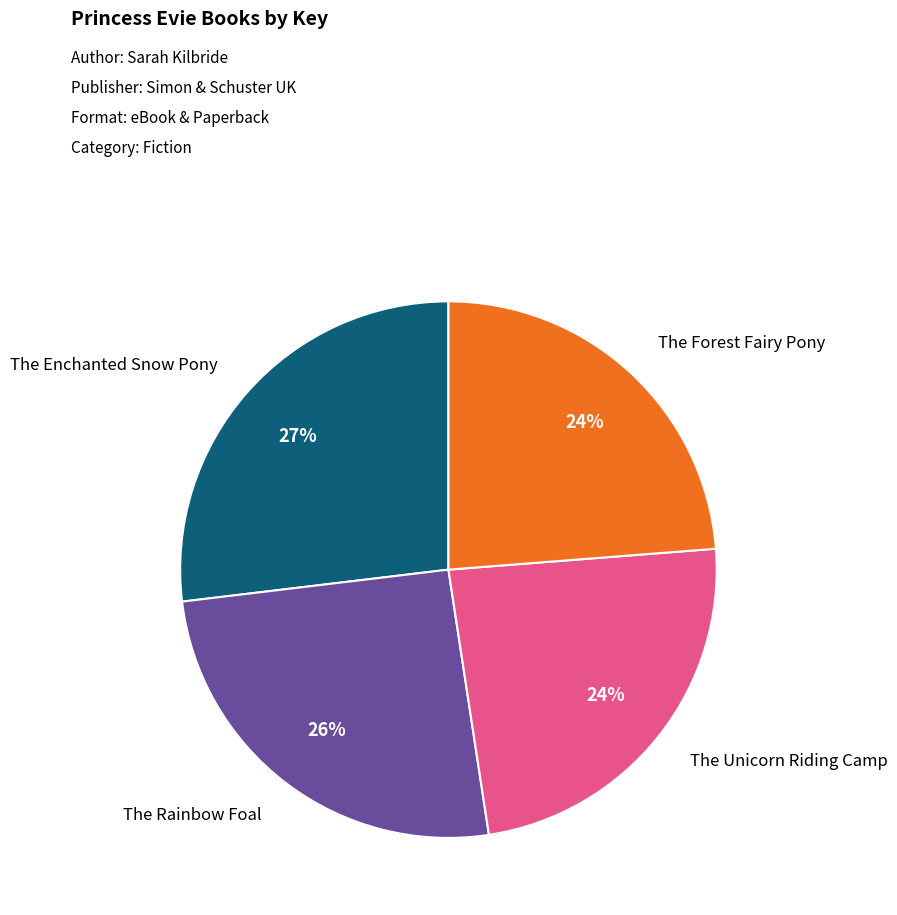

Does The Forest Fairy Pony account for over 50% of the chart?

No